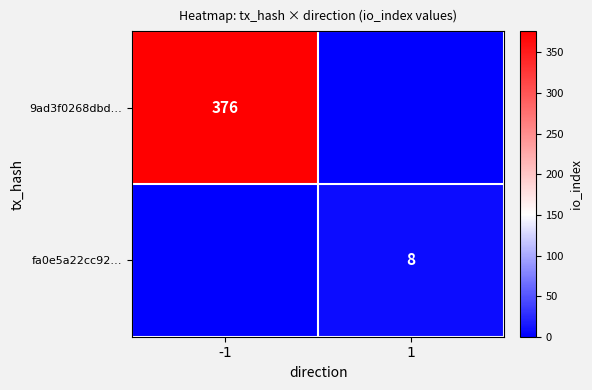

The value of fa0e5a22cc92… at 1 is 3. True or false?

False